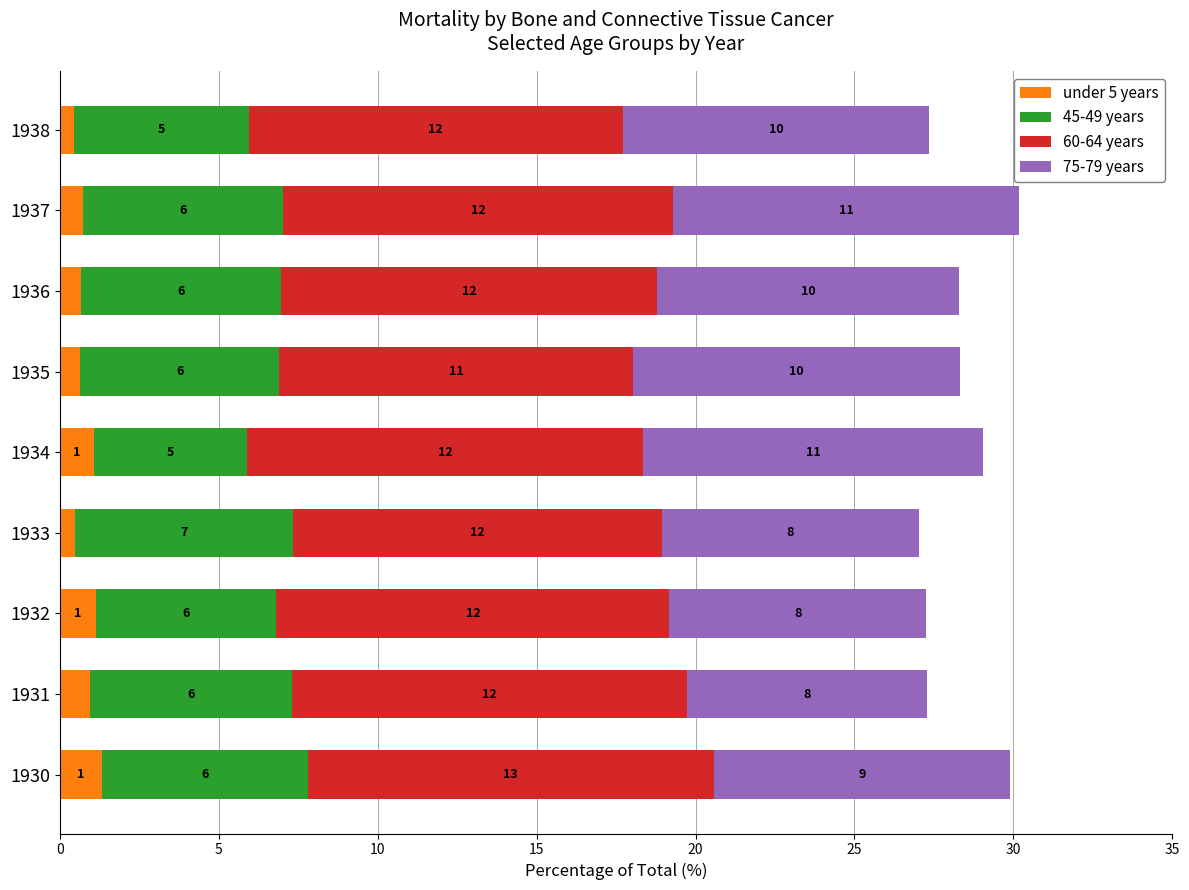

What are all the series names shown in the legend?

under 5 years, 45-49 years, 60-64 years, 75-79 years